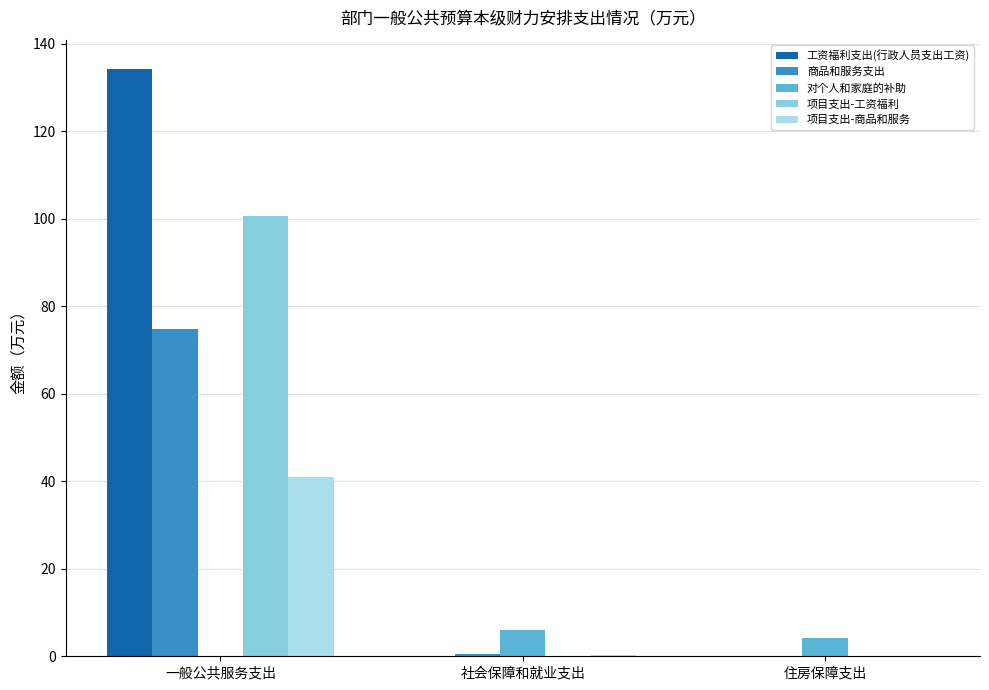

True or false: 工资福利支出(行政人员支出工资) has a value of 0.0 at 住房保障支出.

True